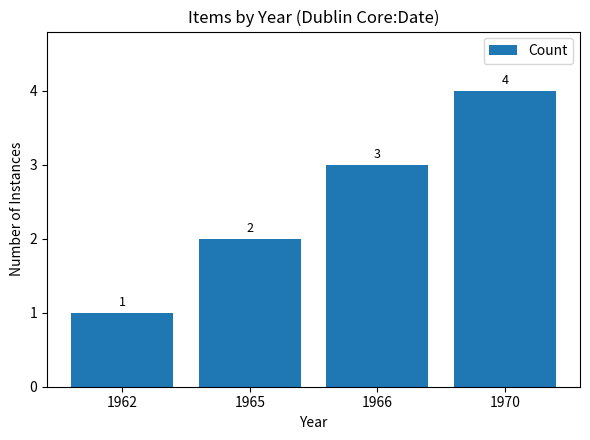

What is the ratio of the value at 1966 to the value at 1965?

1.5